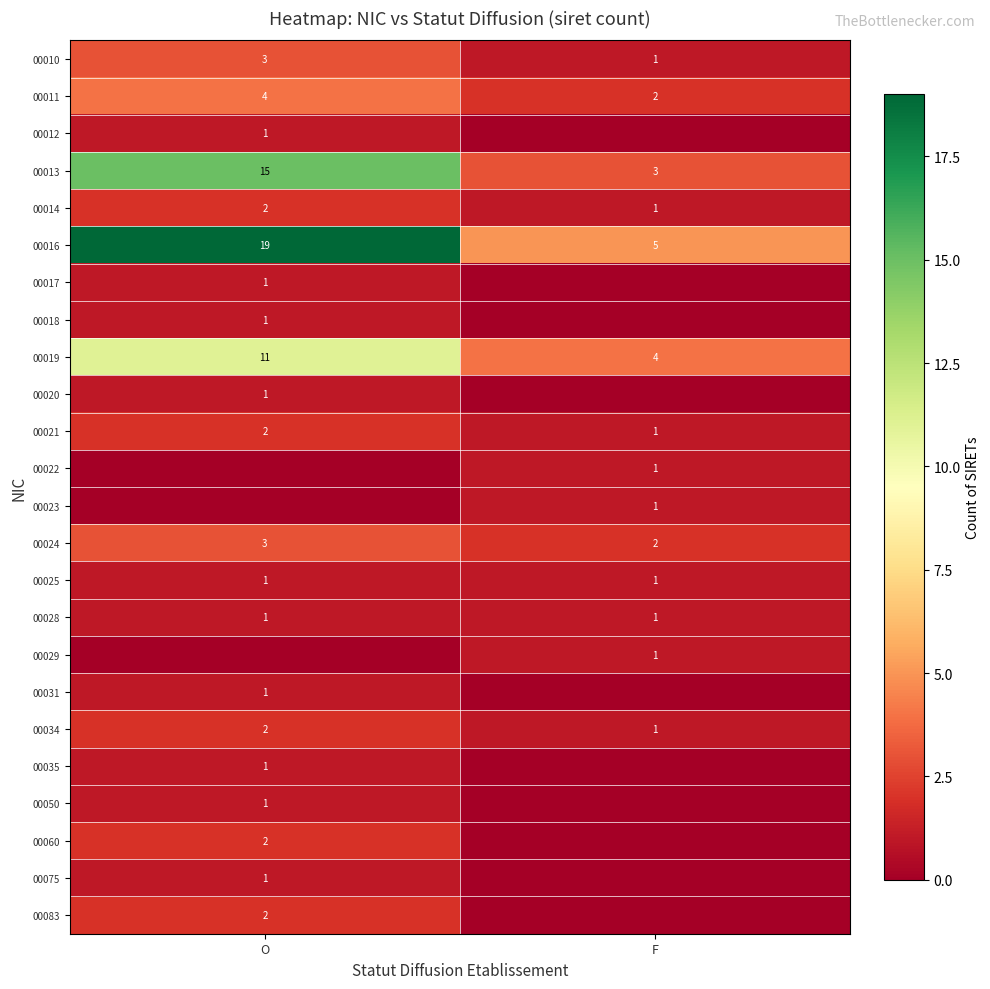

At which category does the chart reach its peak across all series?

O